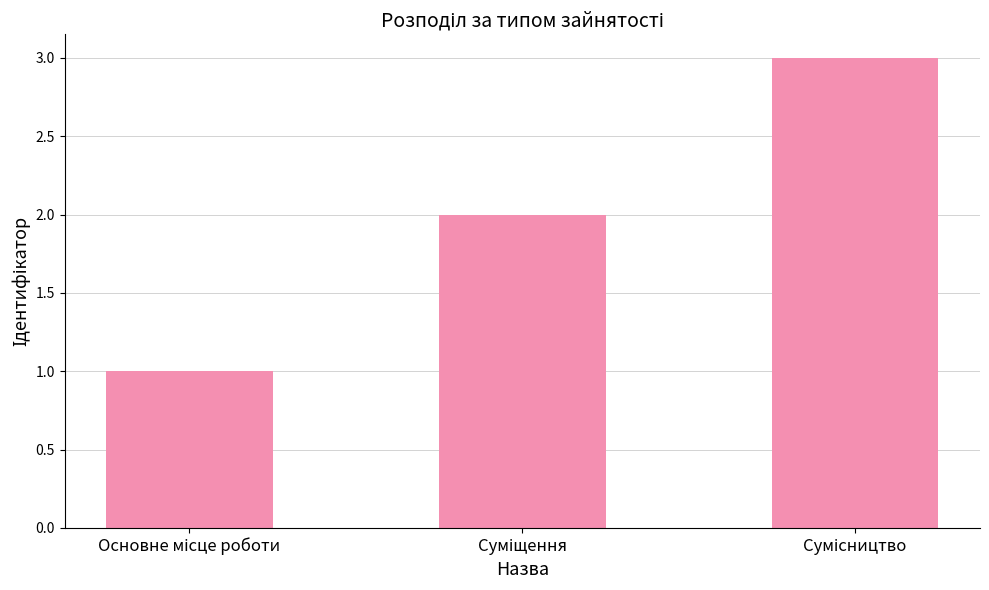

What is the sum of all values?

6